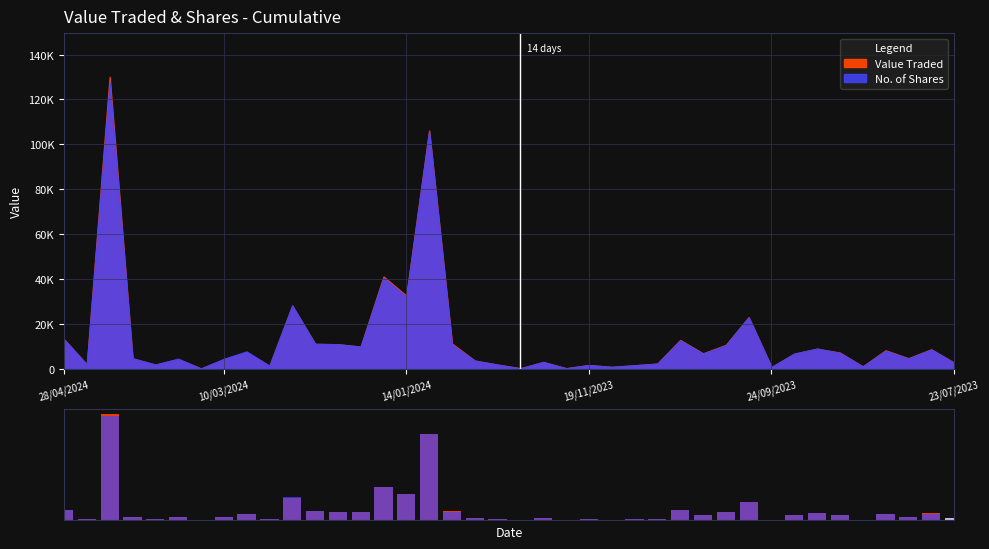

Count the number of data series in this chart.

2